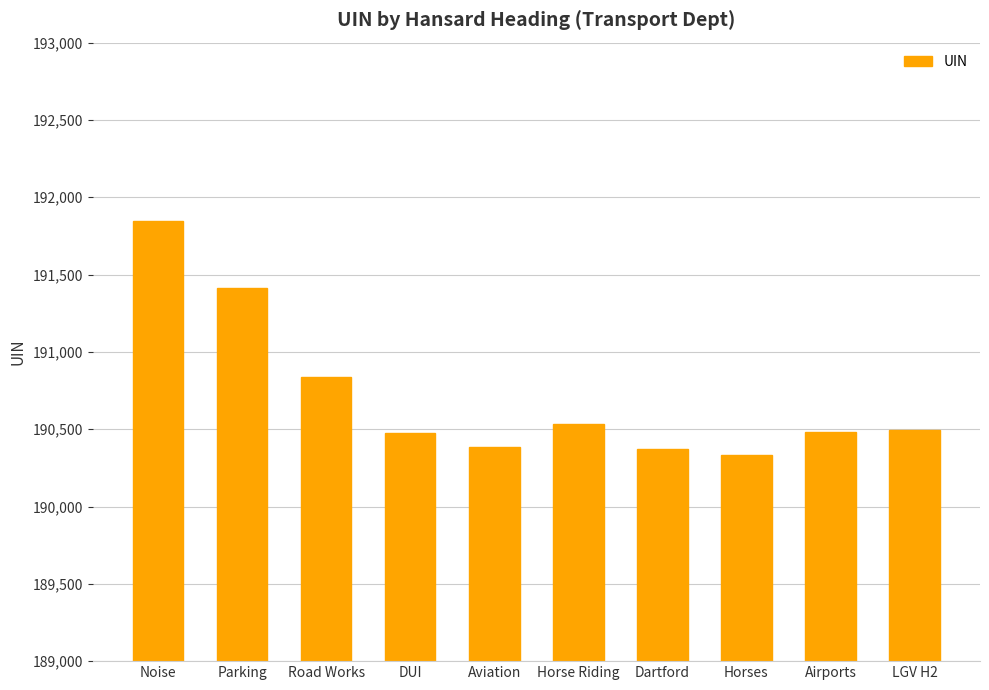

What is the difference between the maximum and minimum values?

1513